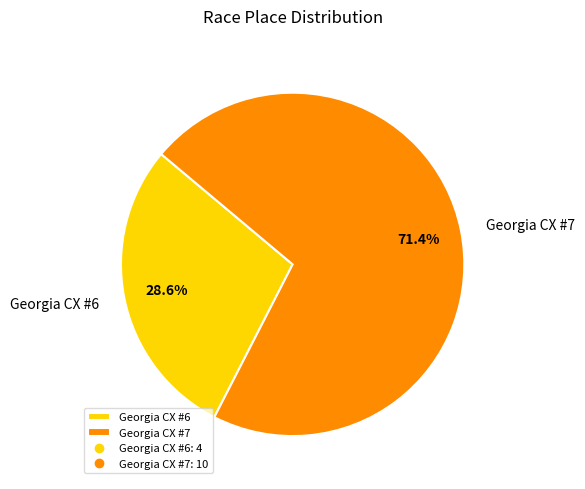

What is the ratio of the value at Georgia CX #6 to the value at Georgia CX #7?

0.4